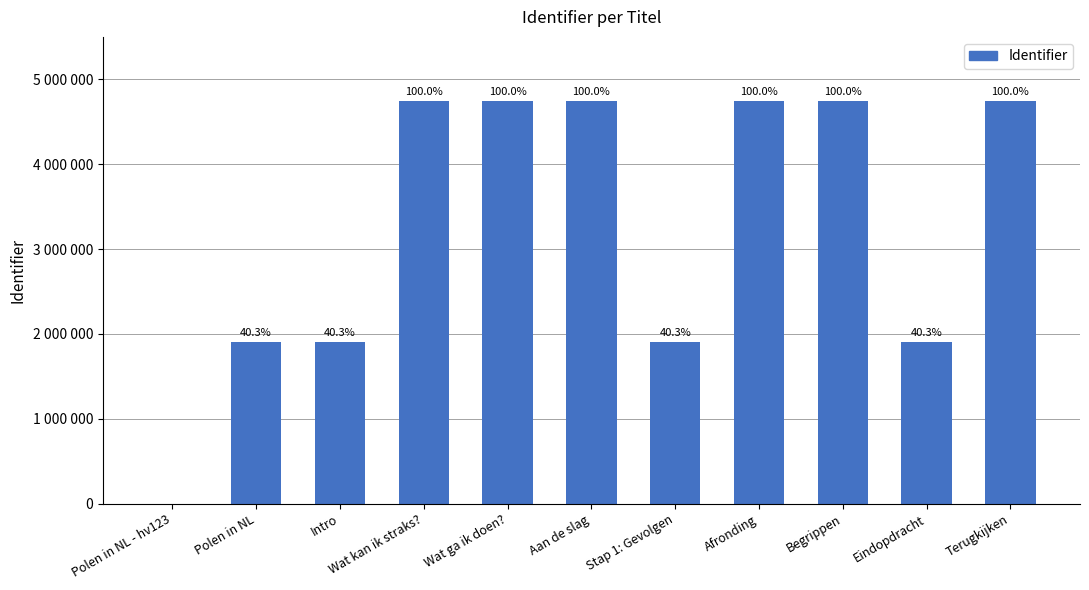

What is the change in value from Polen in NL - hv123 to Aan de slag?

+4747349